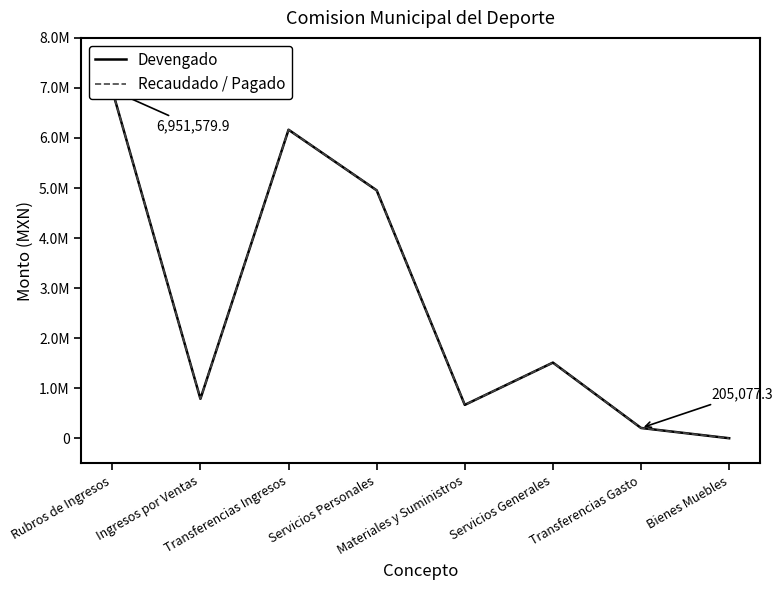

True or false: Recaudado / Pagado and Devengado cross at least once.

False